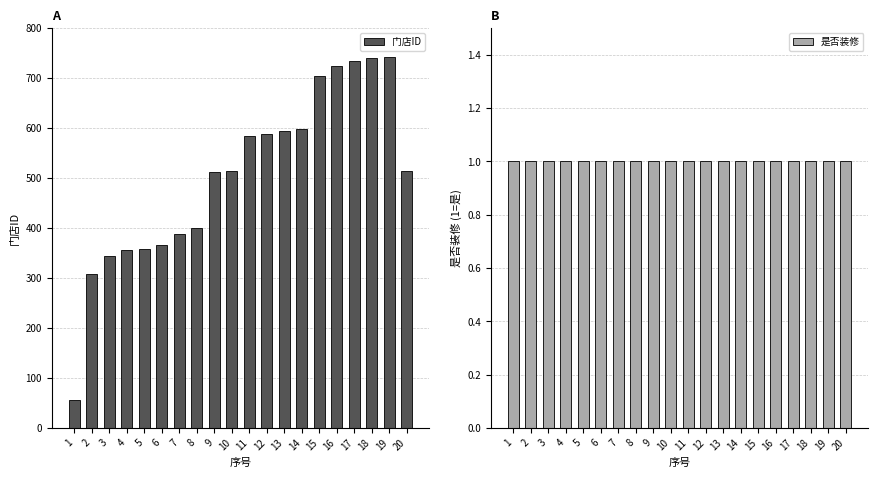

The value of 门店ID at 4 is 355. True or false?

True